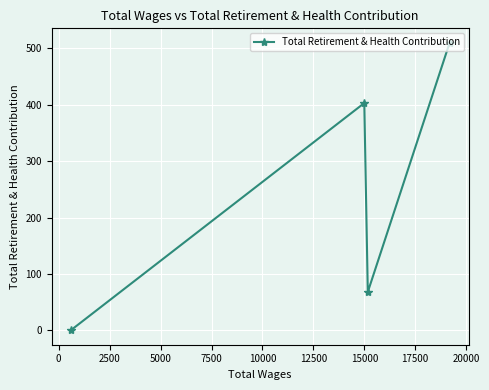

How many lines are shown in the chart?

1